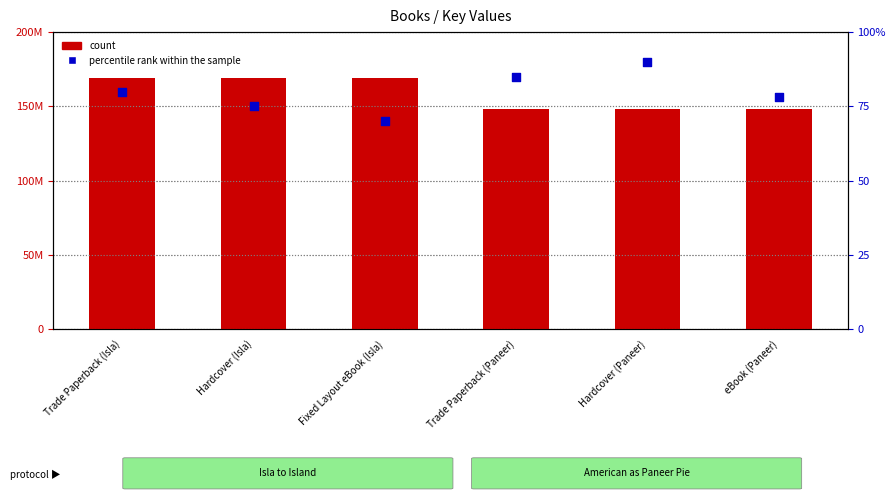

At which category is the sum across all series the highest?

Trade Paperback (Isla)